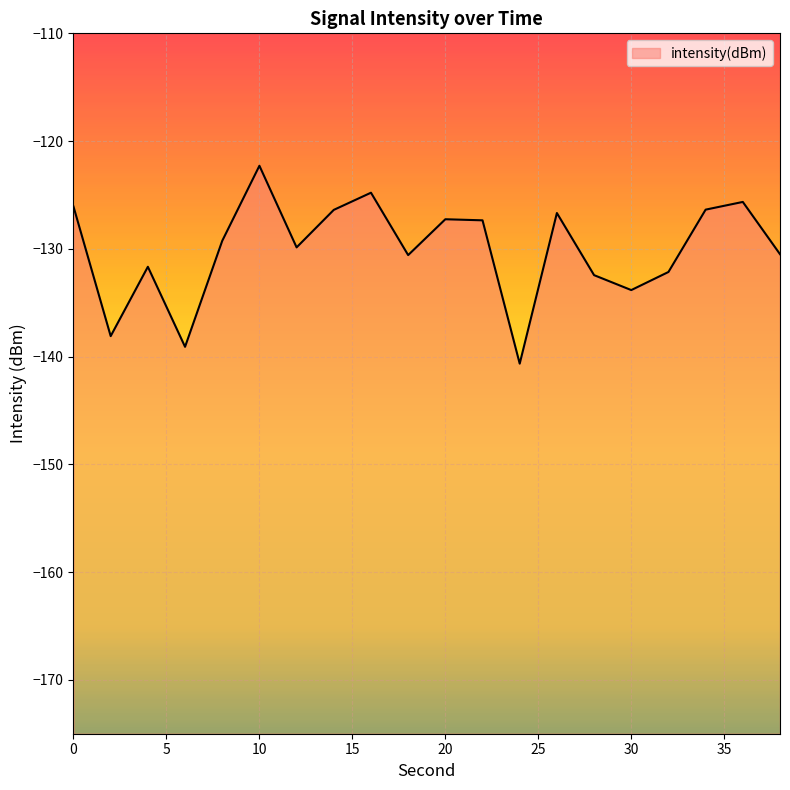

Rank the categories by value from highest to lowest.

10, 16, 36, 0, 34, 14, 26, 20, 22, 8, 12, 38, 18, 4, 32, 28, 30, 2, 6, 24